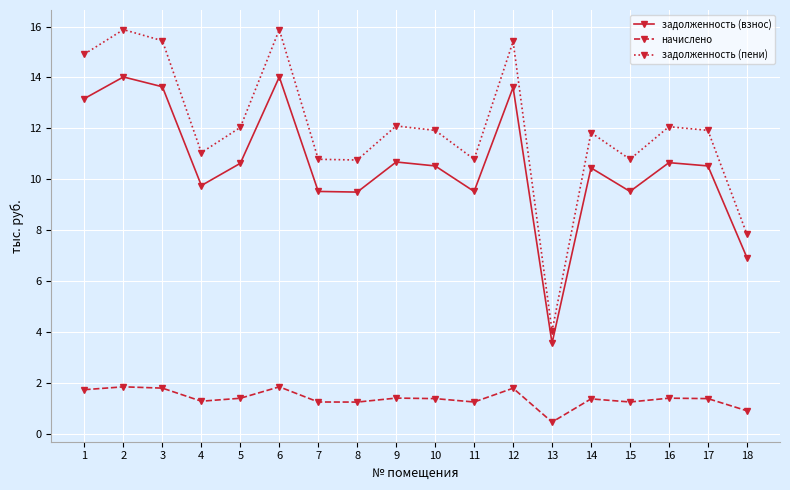

At how many categories does at least one series exceed 10?

16